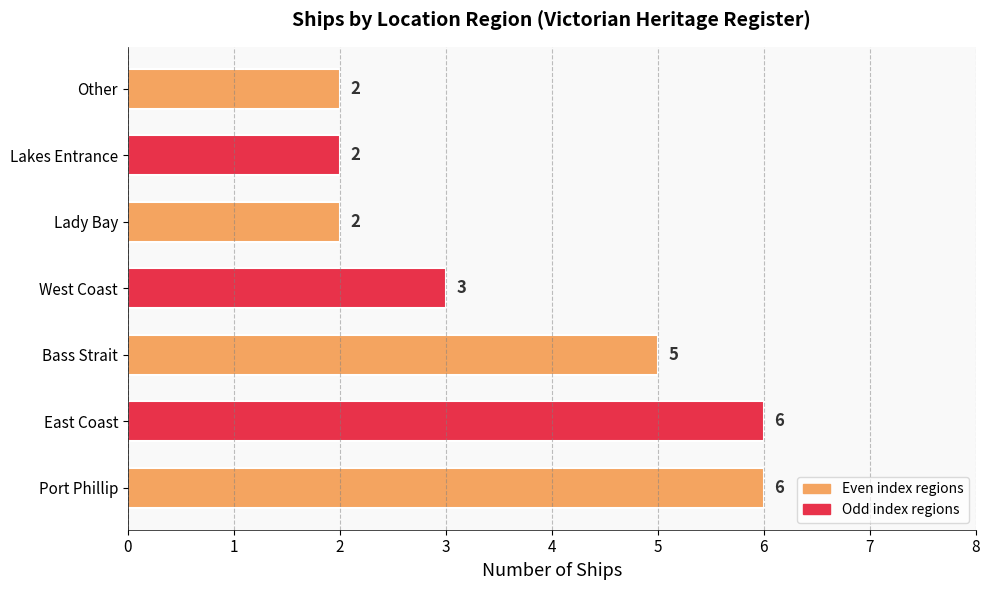

What is the minimum value shown in the chart?

2